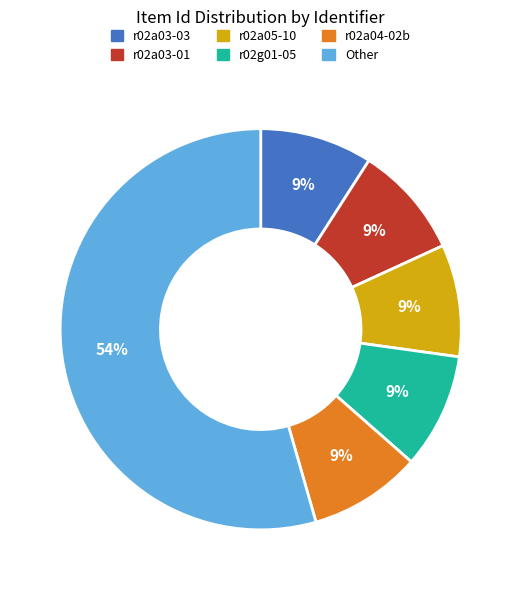

True or false: r02a03-03 accounts for 9% of the total.

True